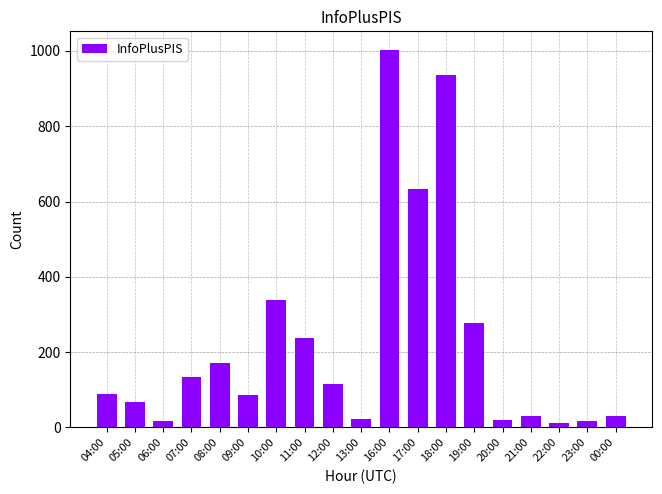

What is the label of the 7th bar from the right?

18:00